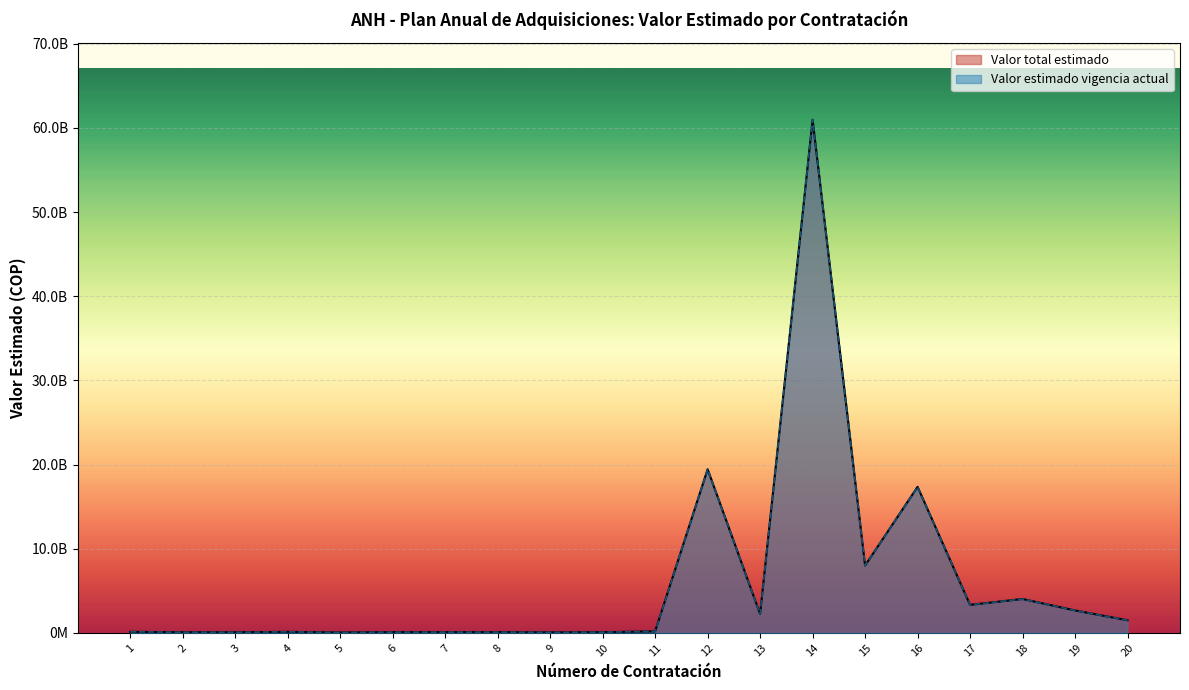

Which series has the largest total across all categories?

Valor total estimado